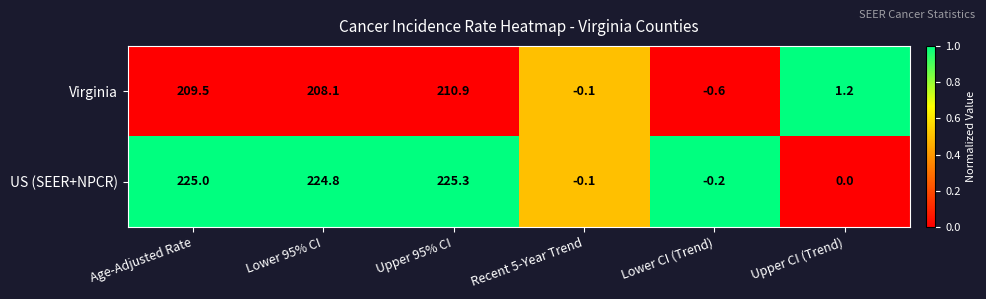

Reading left to right, what are all the values shown in this chart?

Virginia: Age-Adjusted Rate=209.5	Lower 95% CI=208.1	Upper 95% CI=210.9	Recent 5-Year Trend=-0.1	Lower CI (Trend)=-0.6	Upper CI (Trend)=1.2
US (SEER+NPCR): Age-Adjusted Rate=225.0	Lower 95% CI=224.8	Upper 95% CI=225.3	Recent 5-Year Trend=-0.1	Lower CI (Trend)=-0.2	Upper CI (Trend)=0.0